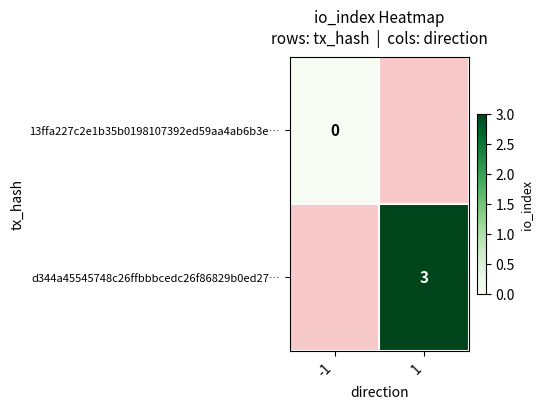

Is it true that d344a45545748c26ffbbbcedc26f86829b0ed27… equals 1 at 1?

False